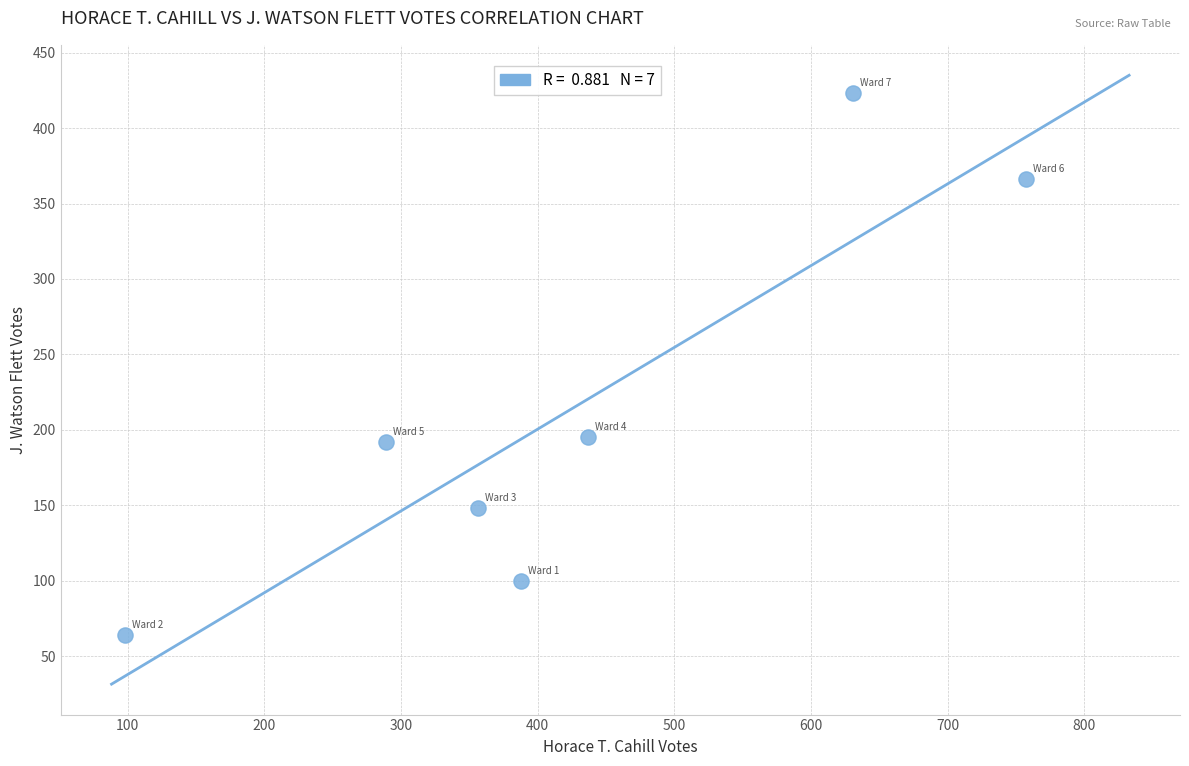

What is the range of X values (max minus min)?

659